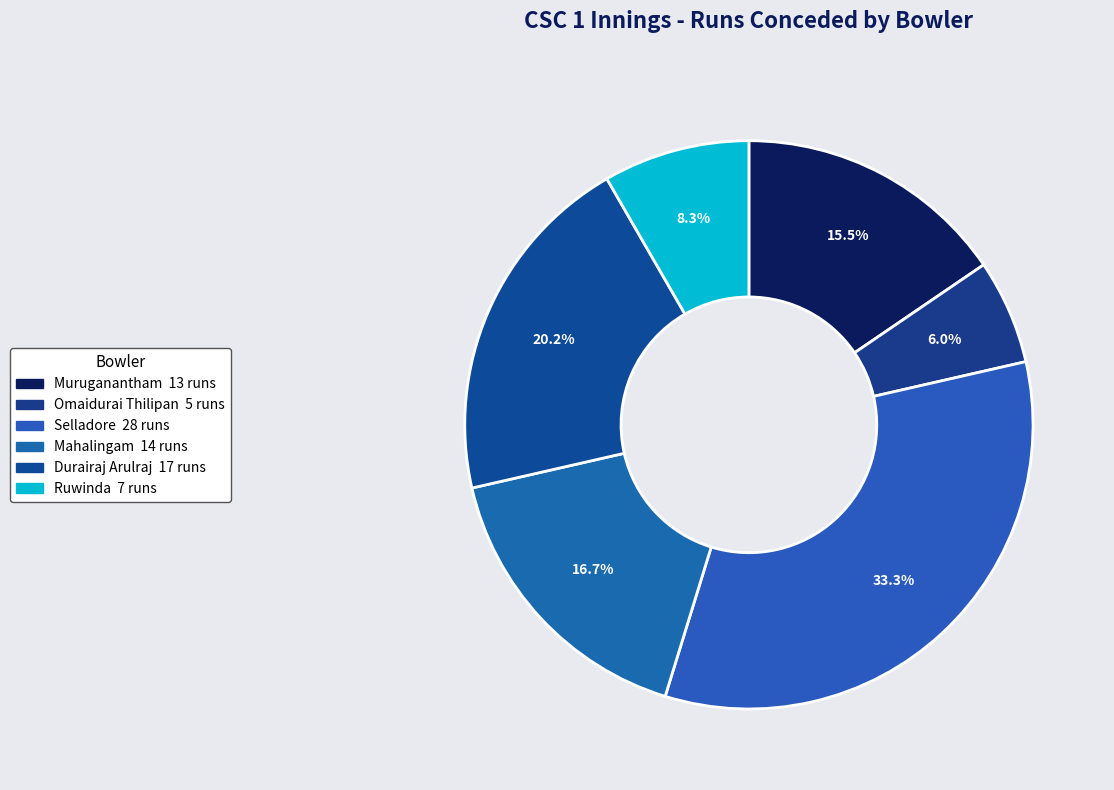

Does Durairaj Arulraj represent more than half of the total?

No